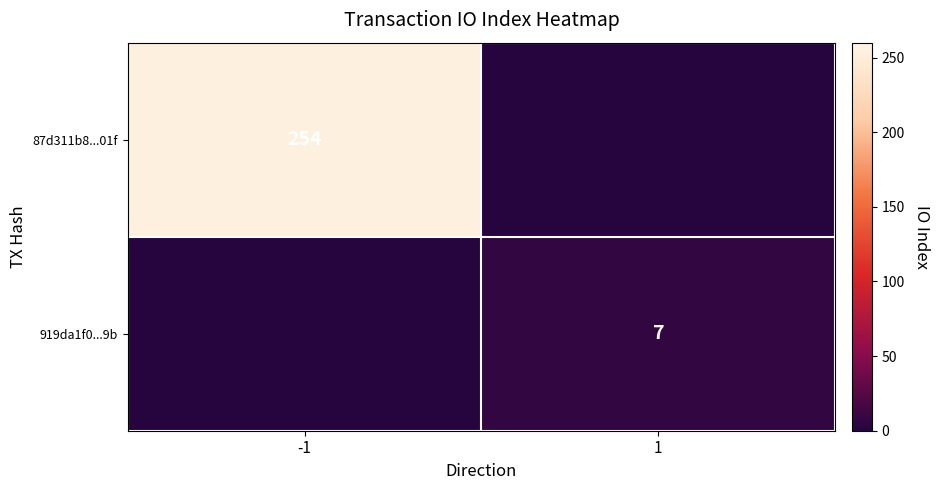

How many data points does each series have?

2